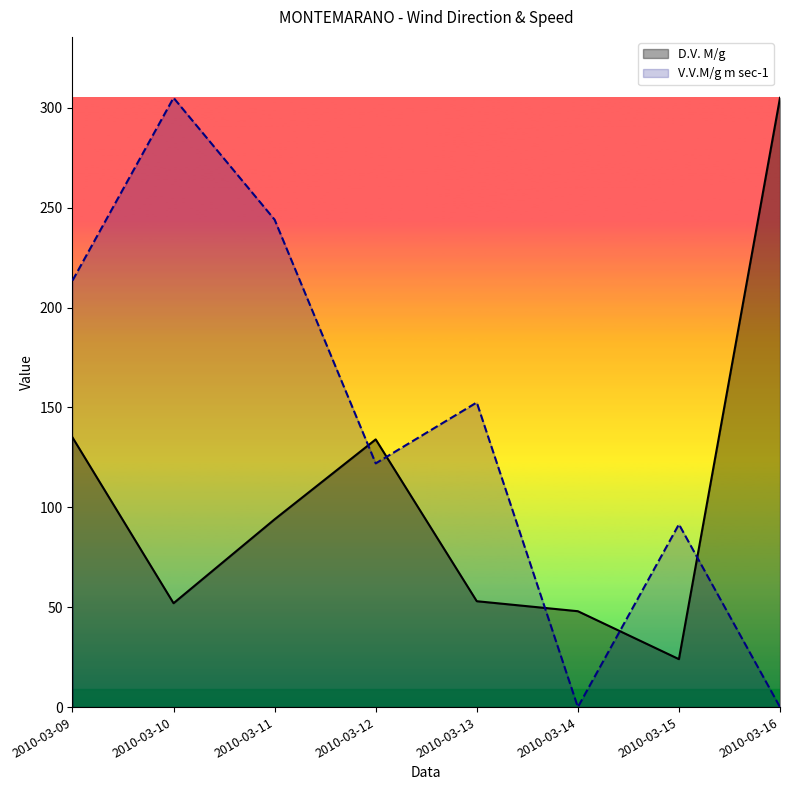

What is the sum of all D.V. M/g values?

845.0